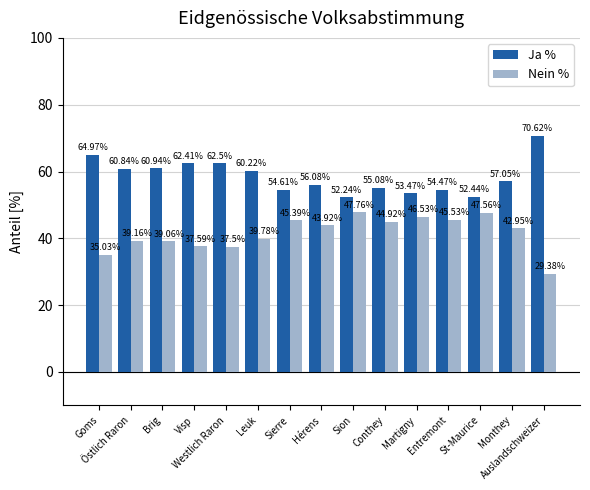

List the series in order of their peak value, lowest first.

Nein %, Ja %